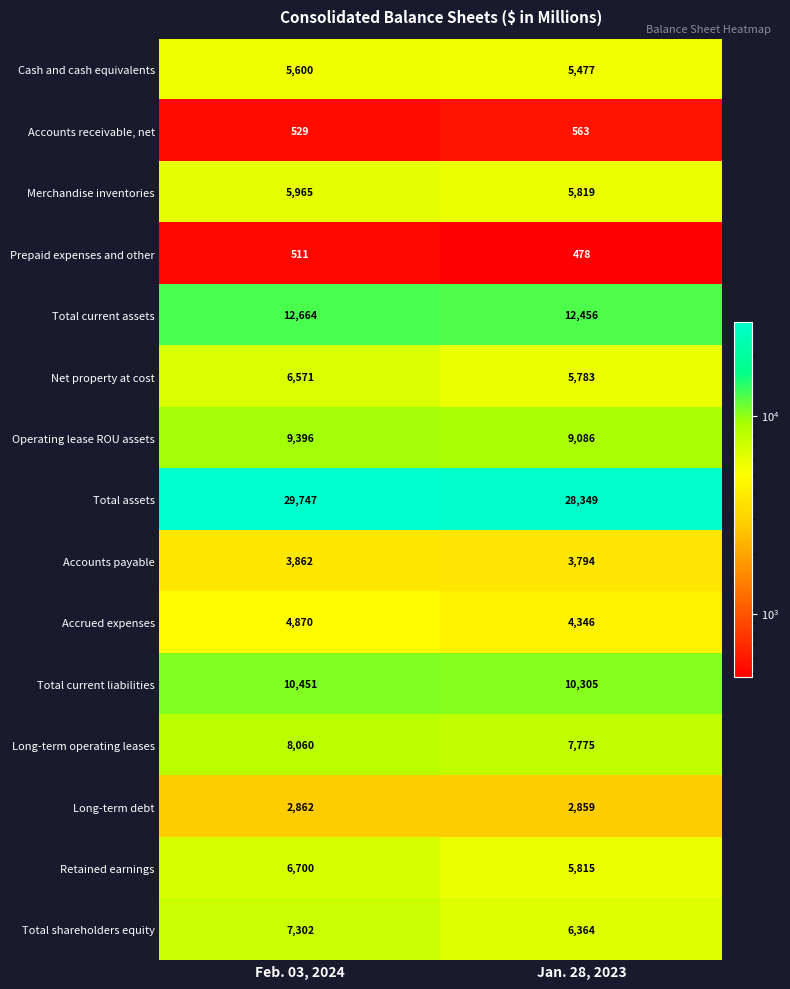

Which series has the widest spread of values?

Total assets